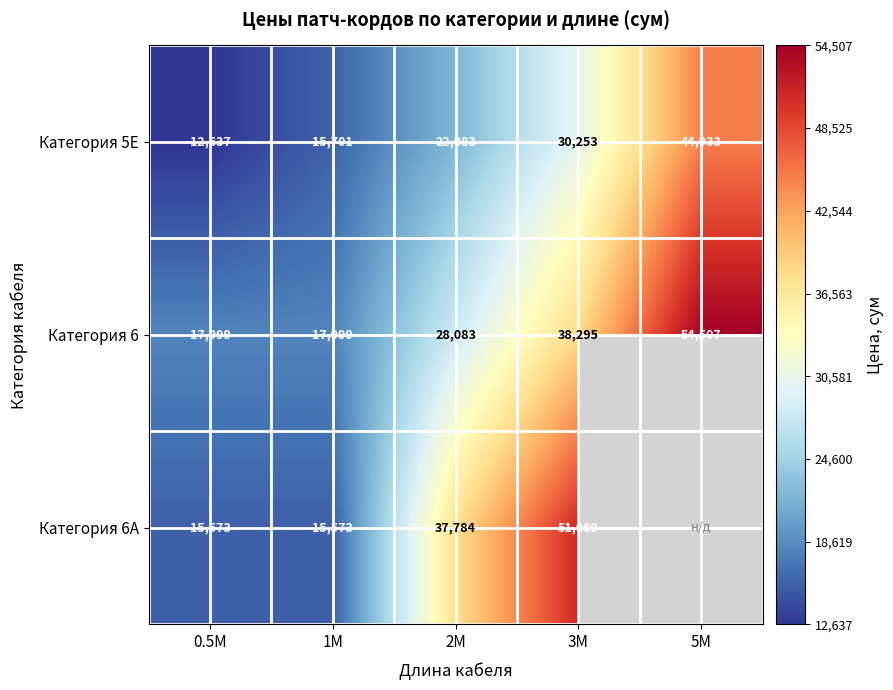

At which label is Категория 5E closest to 28785?

3M